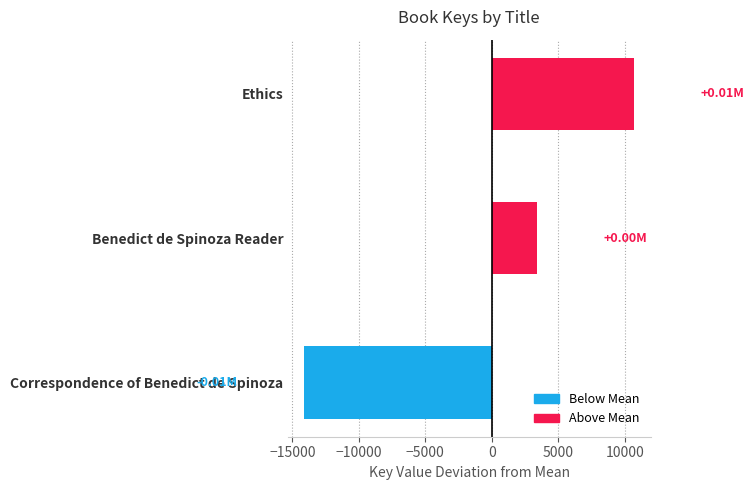

Rank the categories by value from lowest to highest.

Correspondence of Benedict de Spinoza, Benedict de Spinoza Reader, Ethics